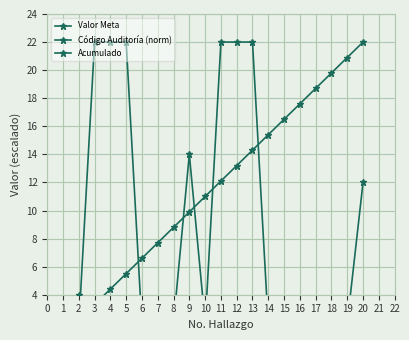

Which series has the largest total across all categories?

Acumulado